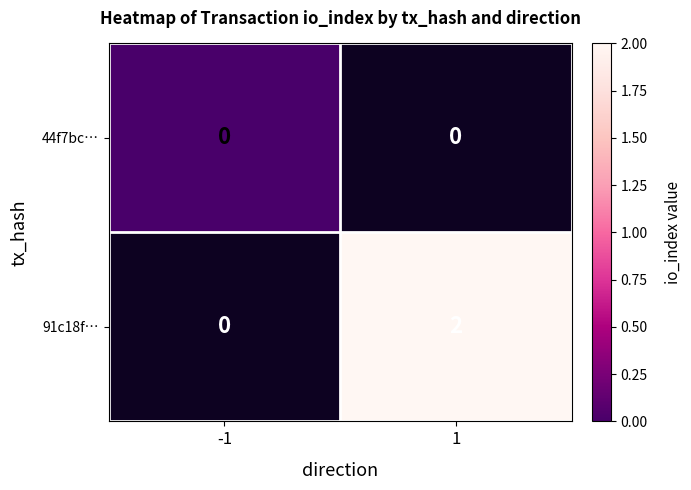

At which category does the chart reach its minimum across all series?

-1